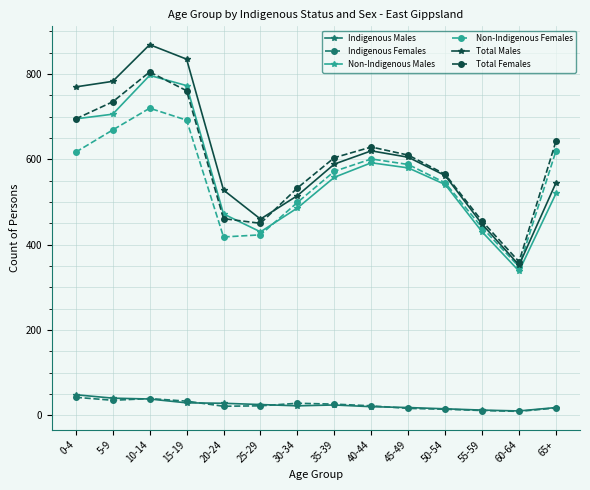

How many data points does each series have?

14